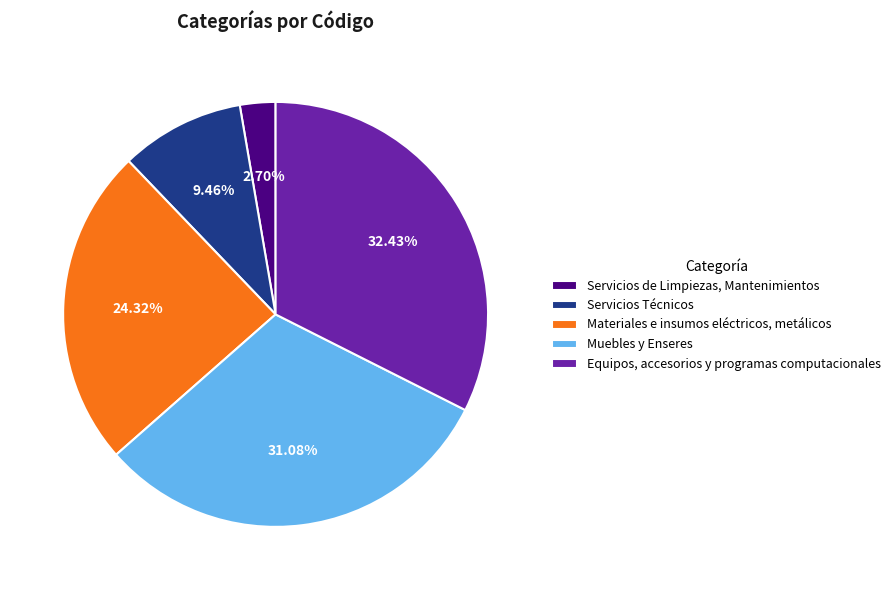

What percentage is the Equipos, accesorios y programas computacionales slice, to the nearest percent?

32%